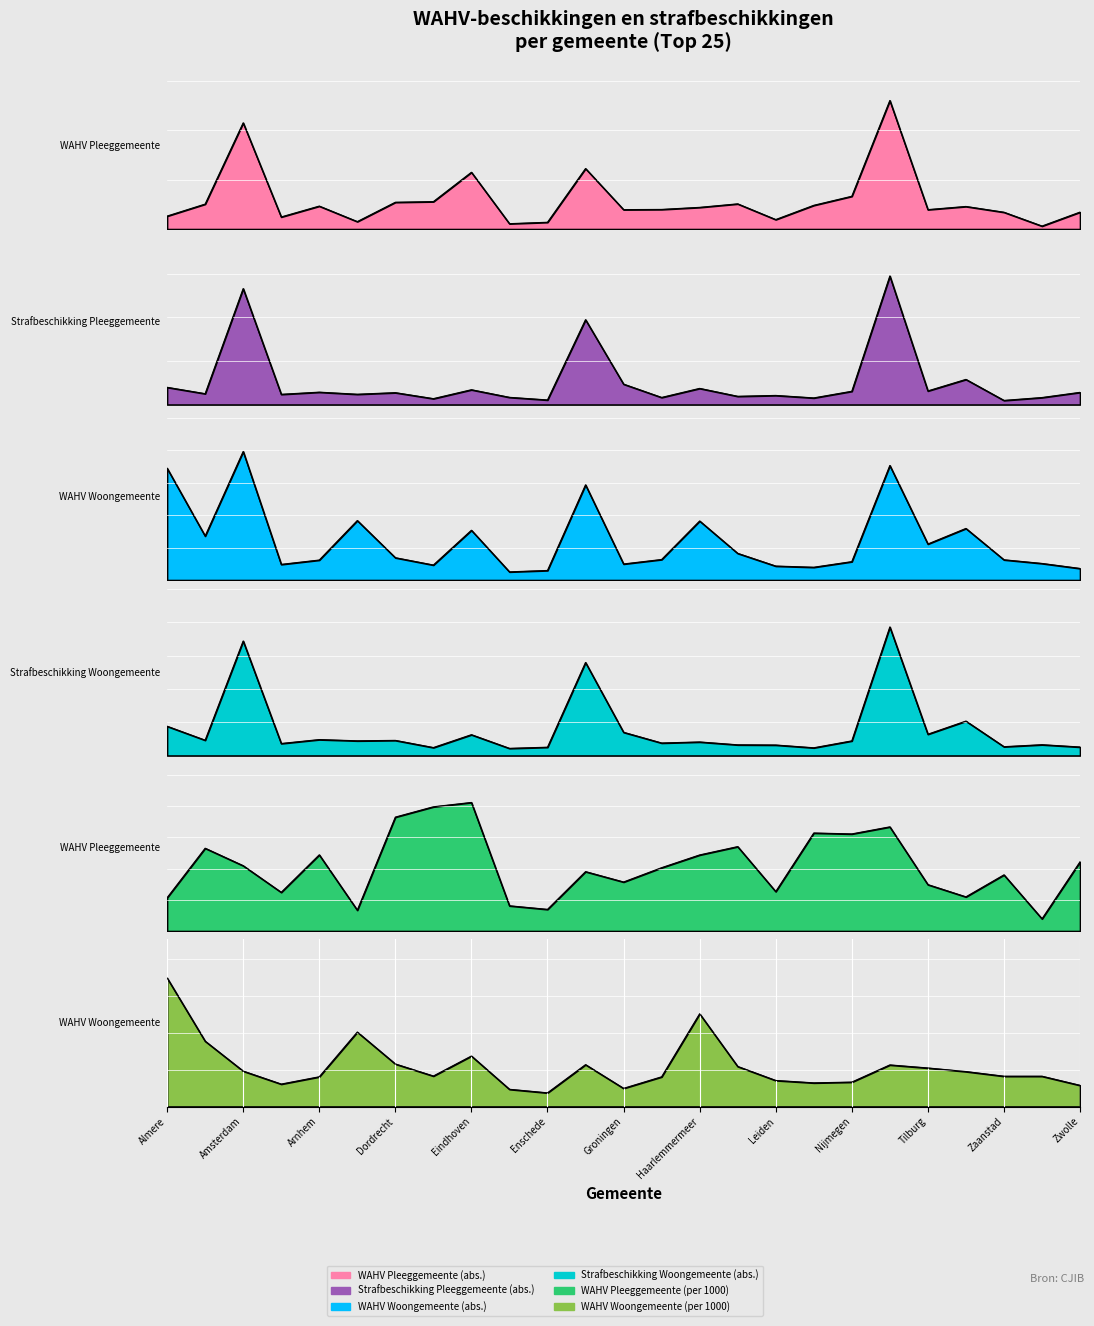

At which category does WAHV Woongemeente (abs.) reach its first local peak?

Amsterdam